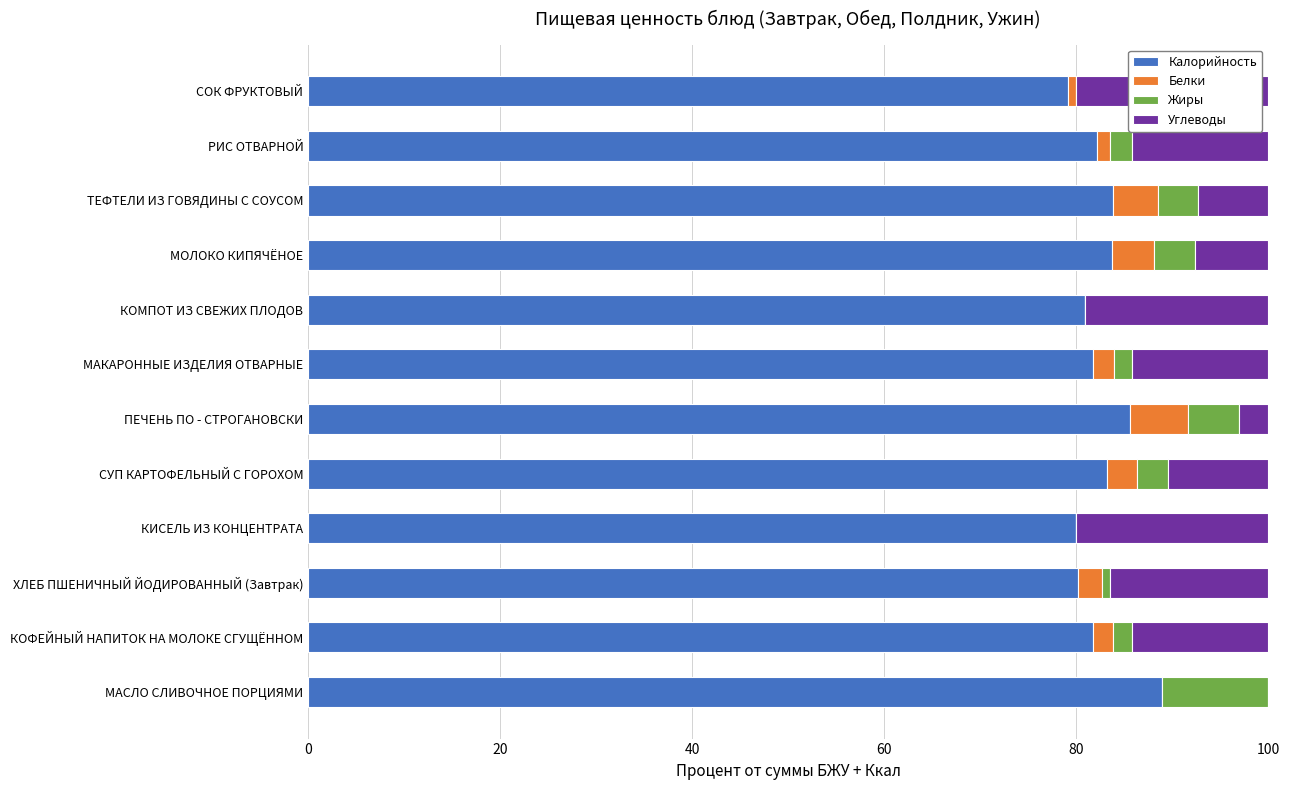

What is the sum of all Калорийность values?

990.9